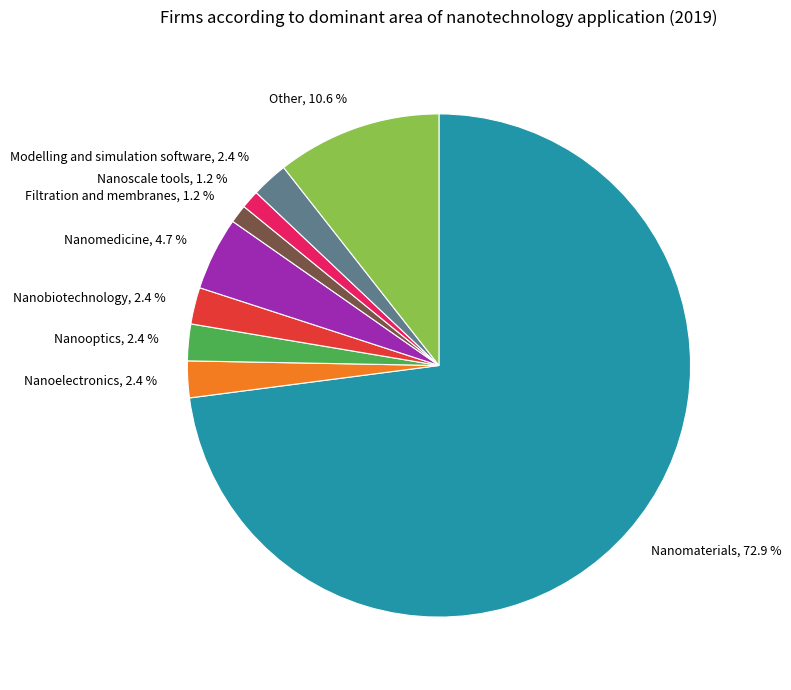

To the nearest percent, what percentage of the pie is Filtration and membranes?

1%